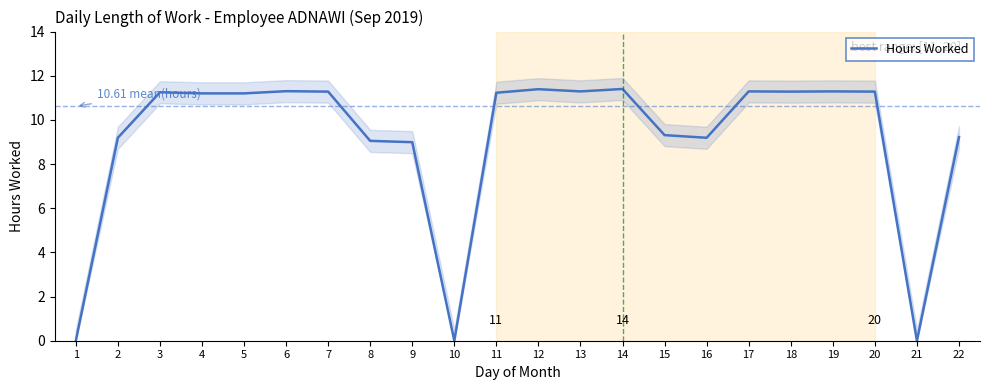

Approximately how many times larger is the value at 5 compared to 12?

1.0